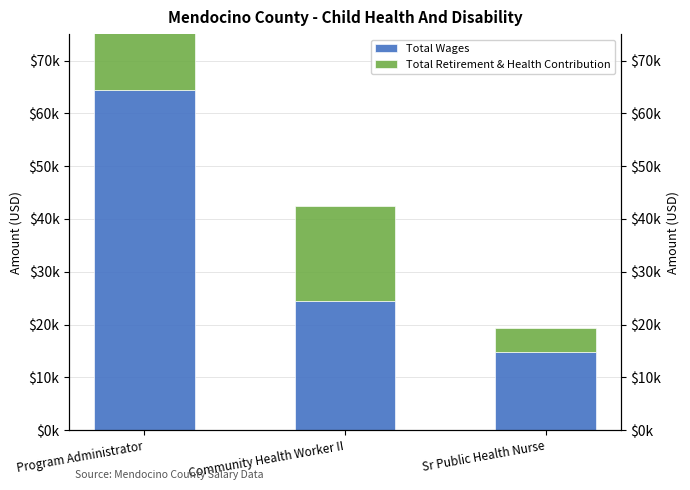

How many Total Wages values are between 14870 and 64409?

3